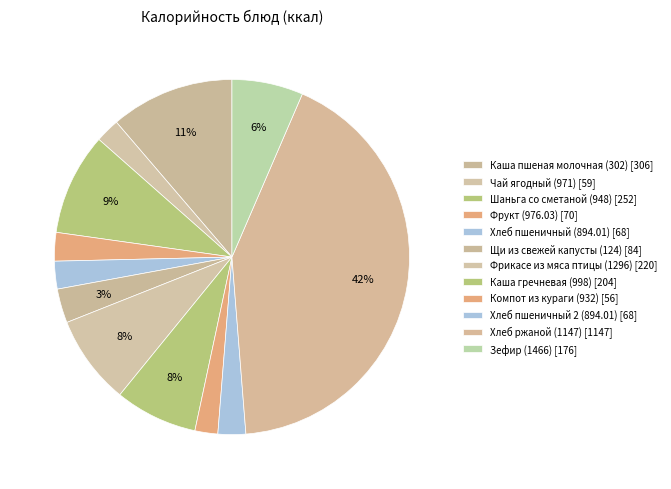

How many segments does this pie chart have?

12